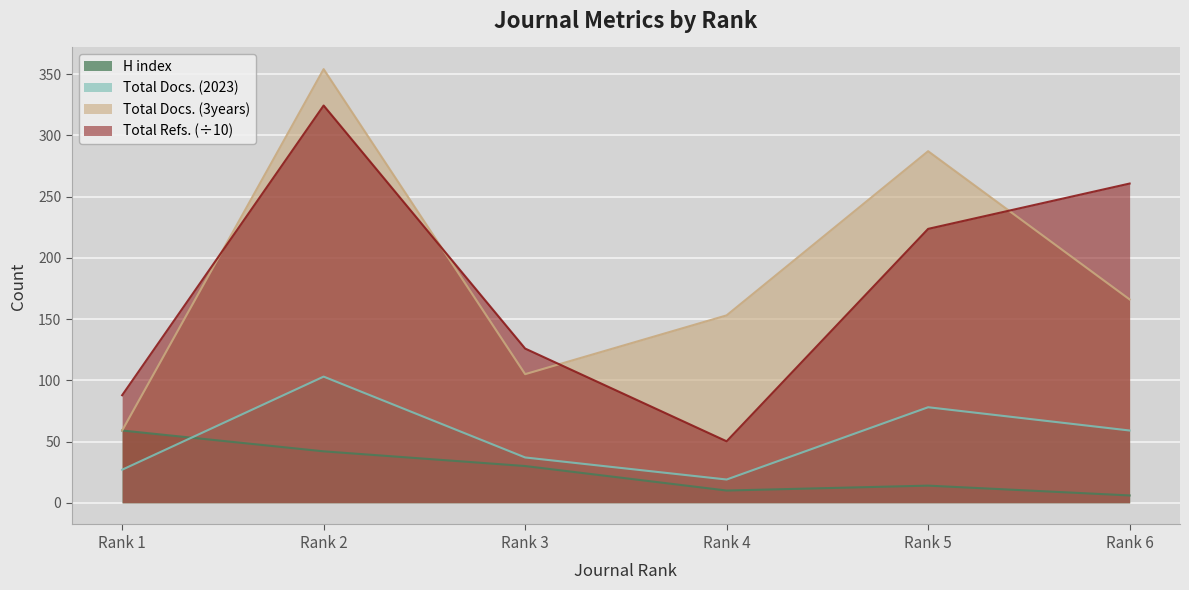

True or false: Total Refs. has a value of 324.3 at Rank 2.

True